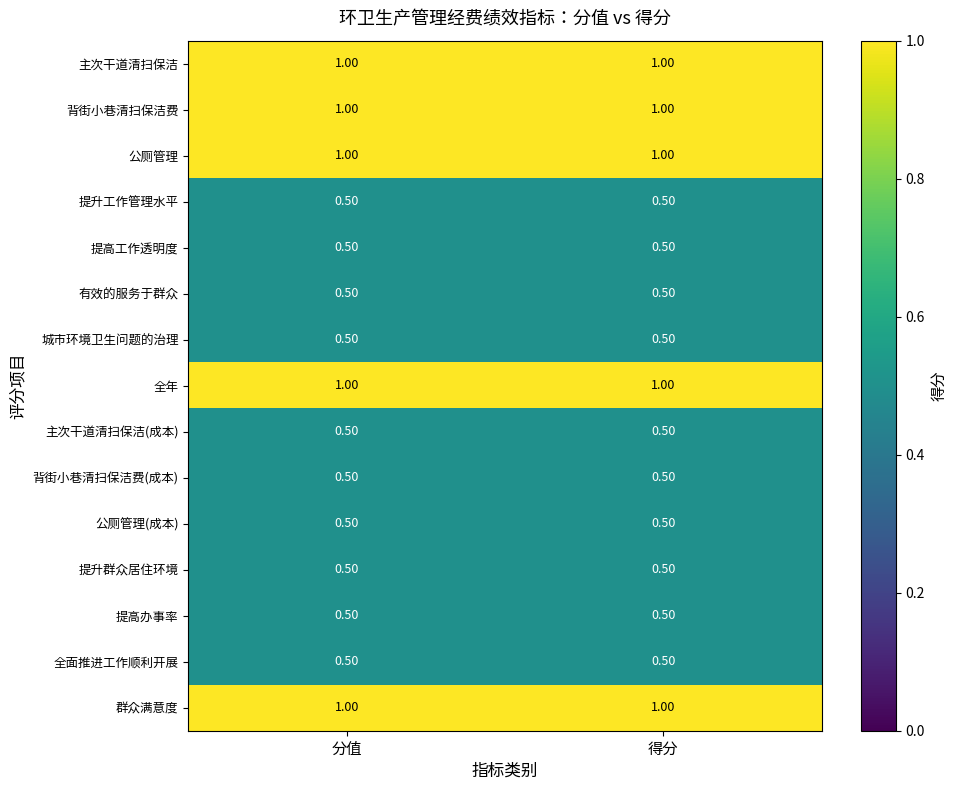

What is the average value of the 有效的服务于群众 series?

0.5